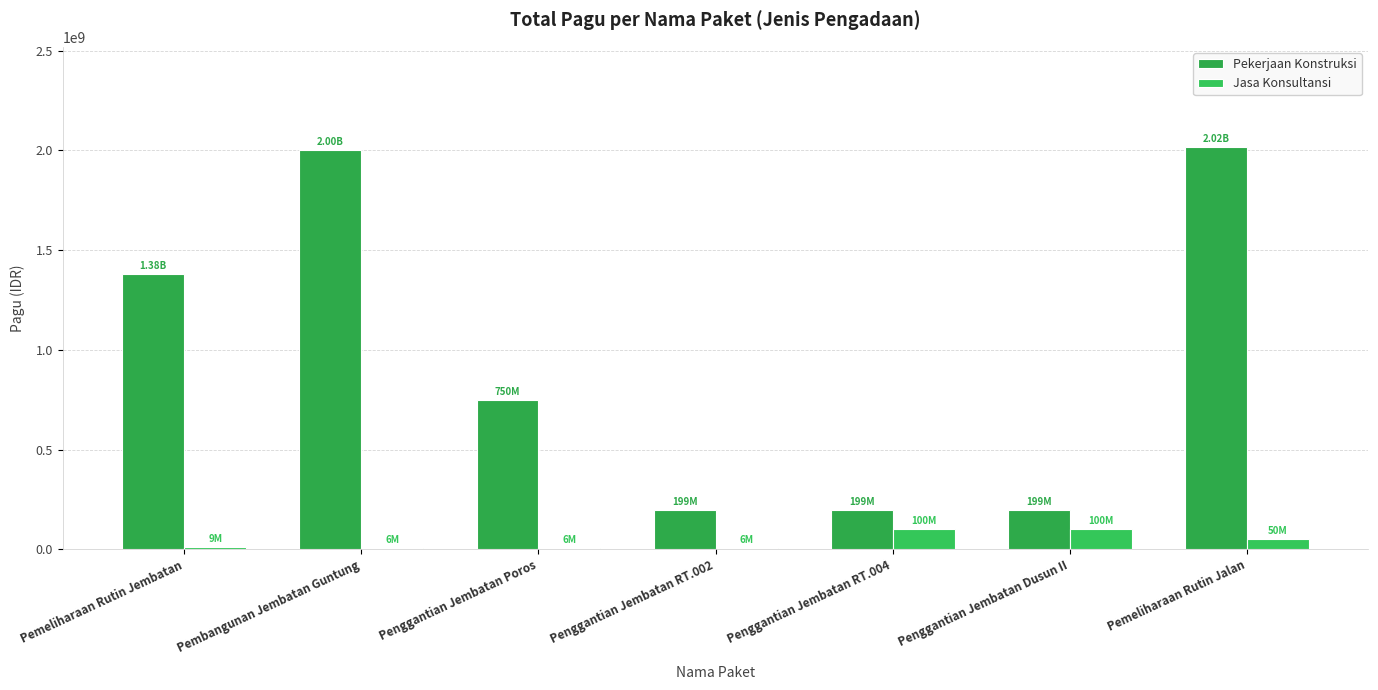

Does the chart contain stacked bars?

No